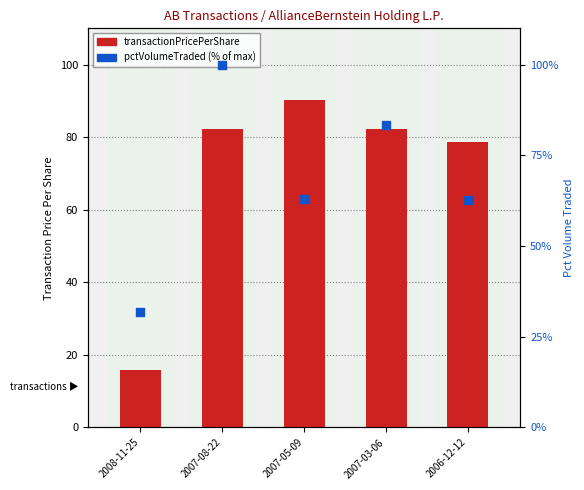

At which category is the sum across all series the highest?

2007-08-22